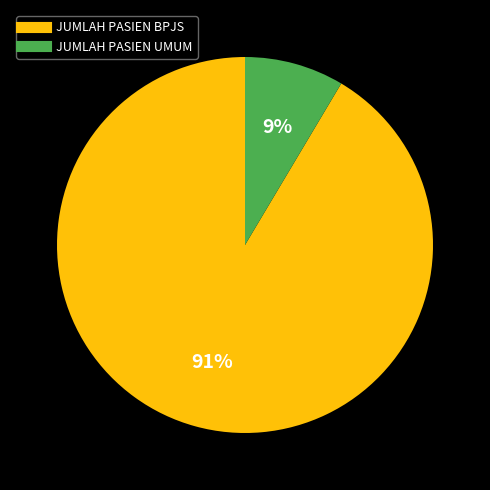

What percentage is the JUMLAH PASIEN BPJS slice, to the nearest percent?

91%